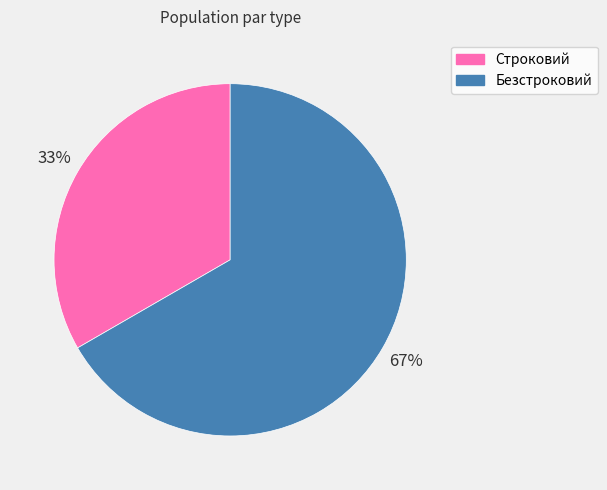

Which slice is the smallest?

Строковий